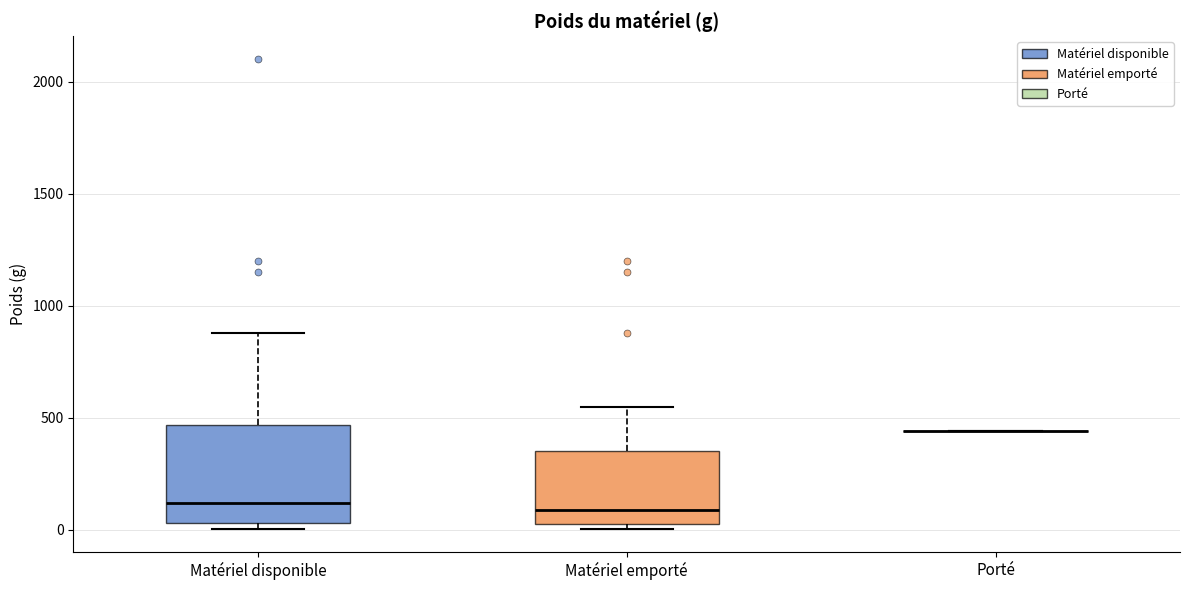

Reading left to right, read every box against the y-axis: the position of its median line, the range the box covers, and the ends of its whiskers. The values are not printed on the chart, so give them approximately, as read against the axis.

Matériel disponible: median 100, box 50 to 450, whiskers 0 to 900
Matériel emporté: median 100, box 50 to 350, whiskers 0 to 550
Porté: box collapsed to a line at 450, whiskers 450 to 450